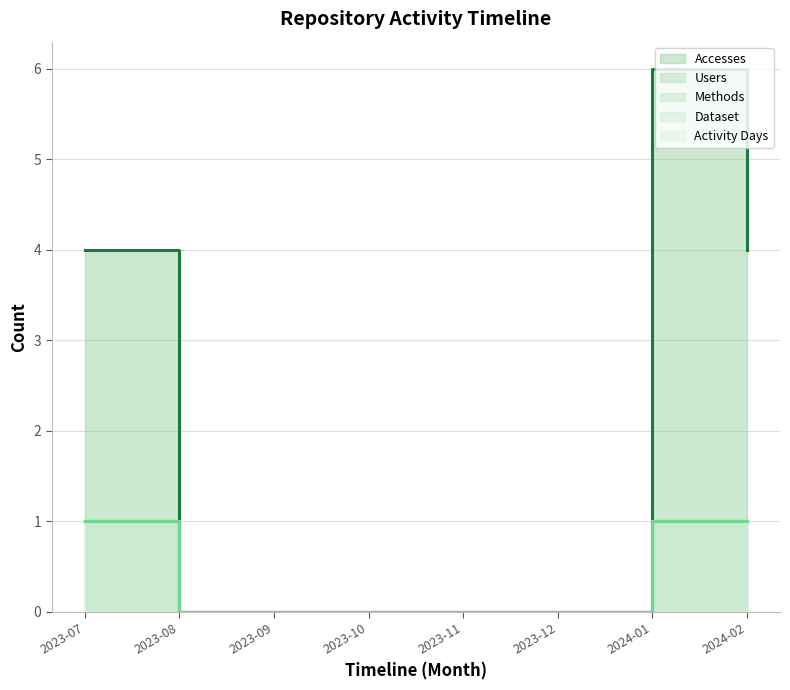

What position from the left is 2024-01?

7